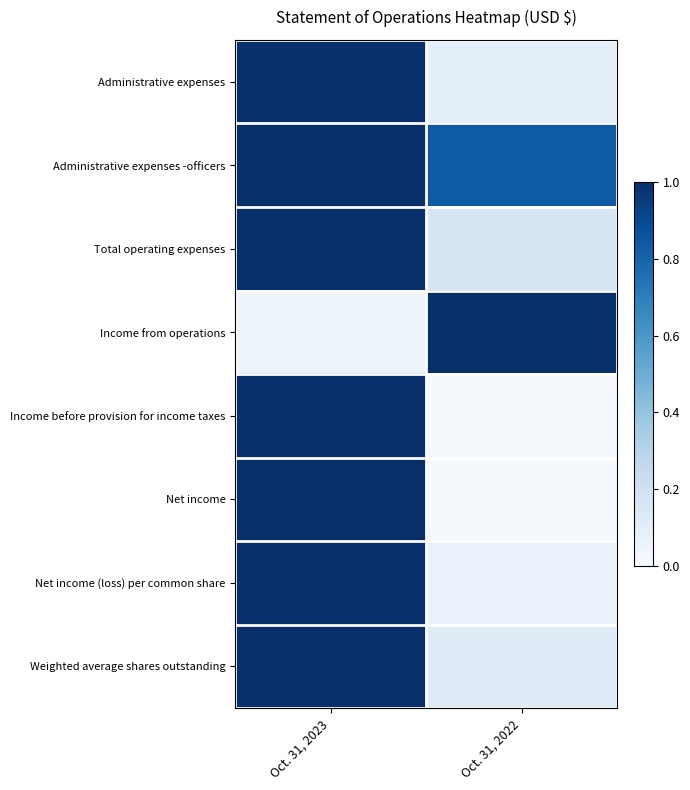

Which has a higher value, Oct. 31, 2022 or Oct. 31, 2023?

Oct. 31, 2023